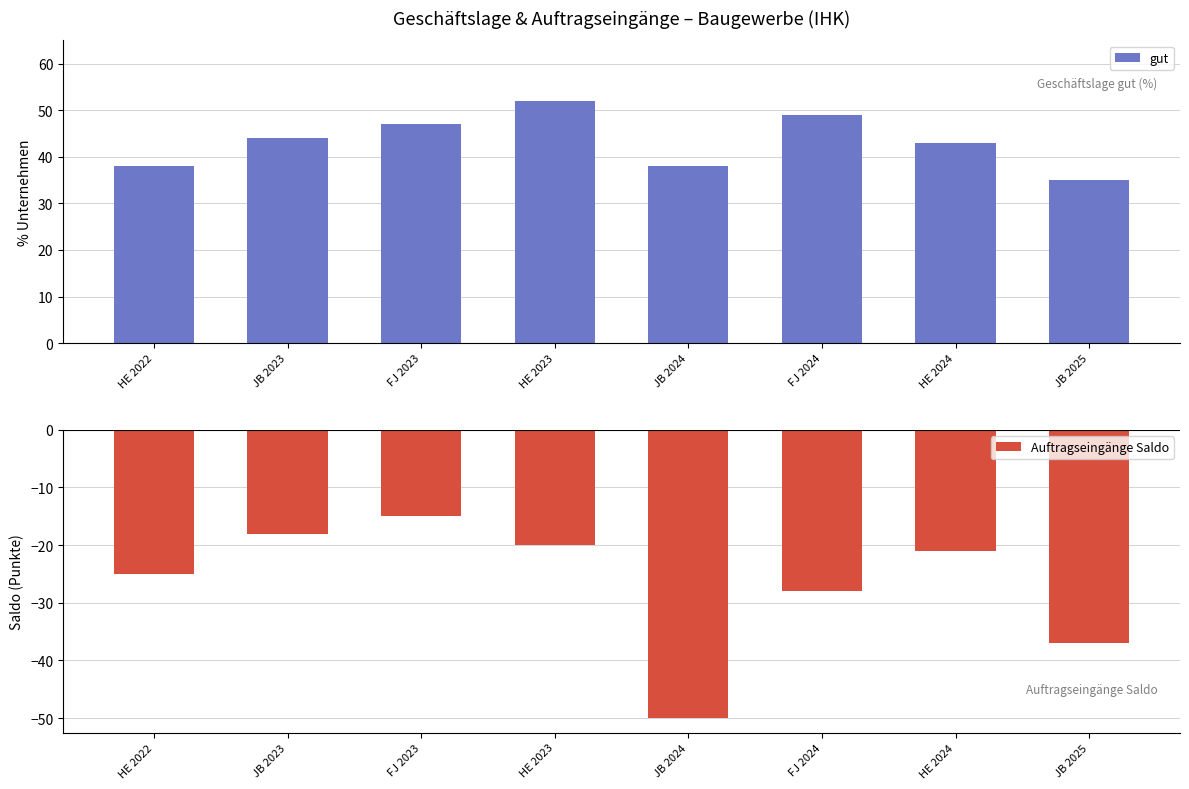

Are the bars horizontal?

No